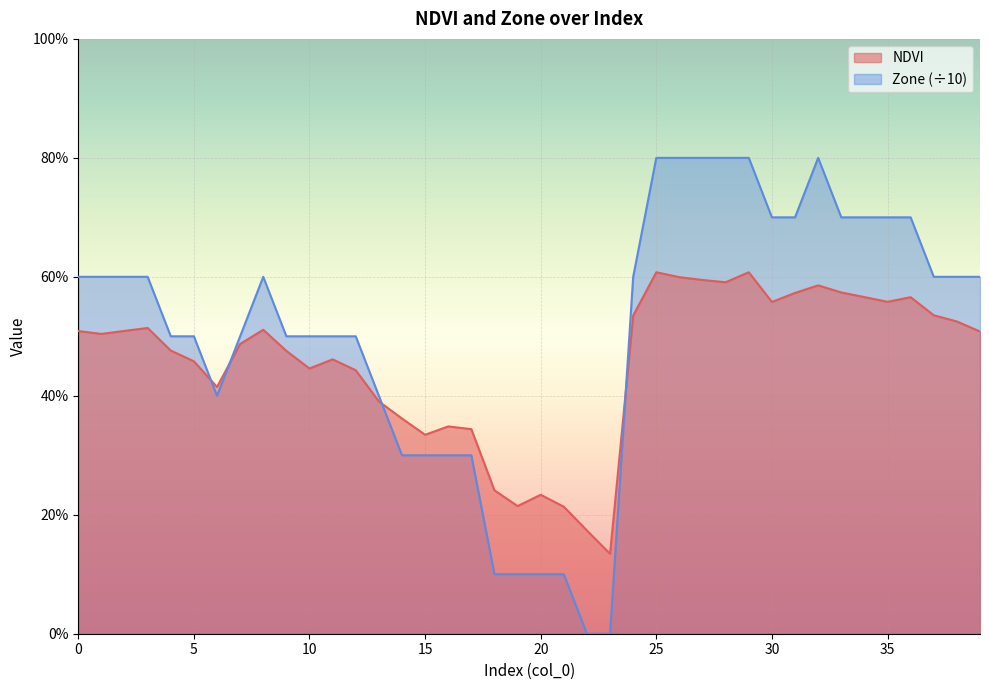

Rank the categories by NDVI value from lowest to highest.

23, 22, 21, 19, 20, 18, 15, 17, 16, 14, 13, 6, 12, 10, 5, 11, 9, 4, 7, 1, 39, 0, 2, 8, 3, 38, 24, 37, 30, 35, 36, 34, 31, 33, 32, 28, 27, 26, 29, 25